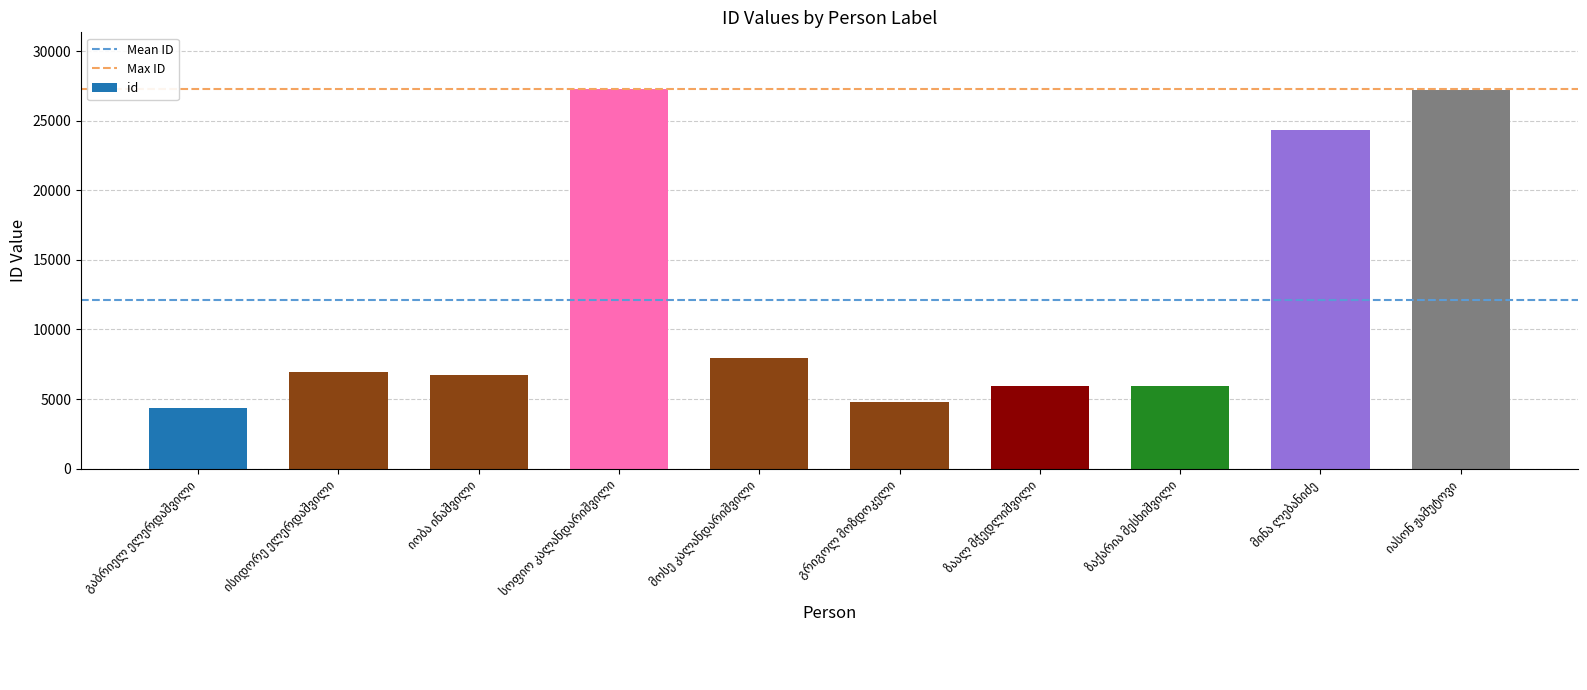

What is the smallest value displayed?

4379